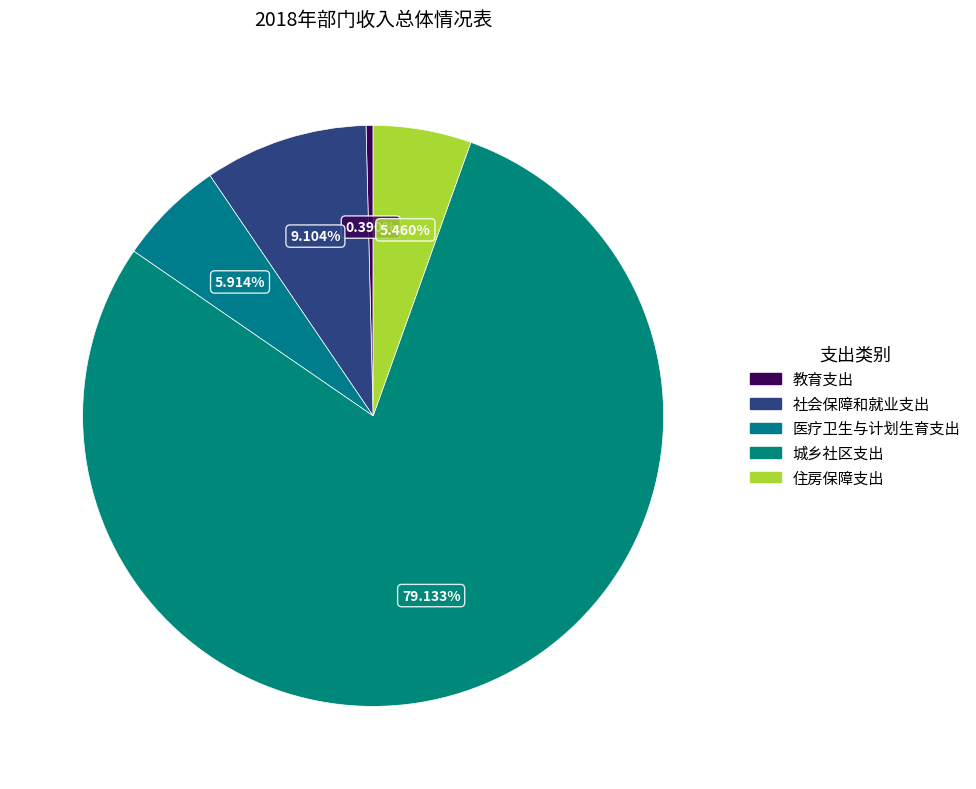

Is the sum of 城乡社区支出 and 社会保障和就业支出 greater than half?

Yes